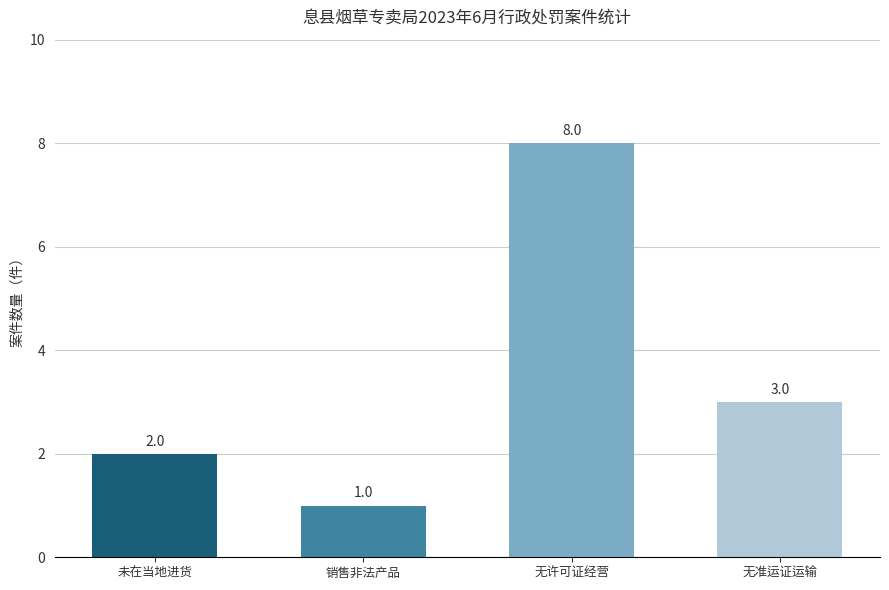

What is the sum of the values at 无许可证经营 and 无准运证运输?

11